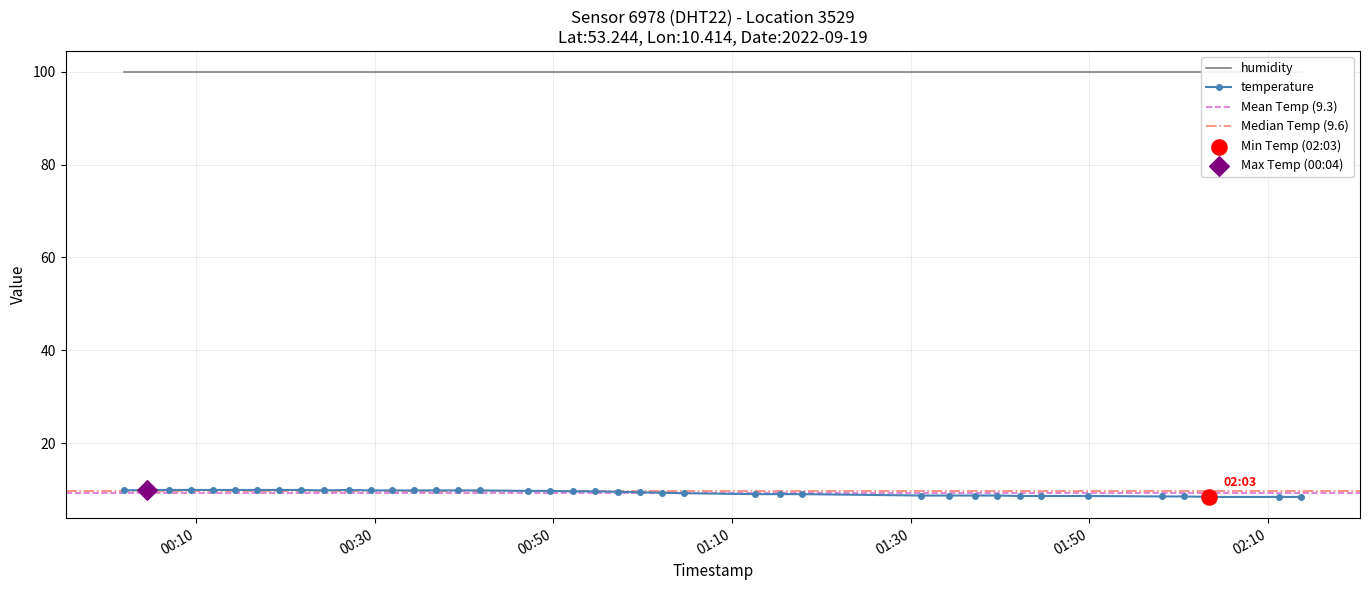

What is the maximum value for temperature?

9.9